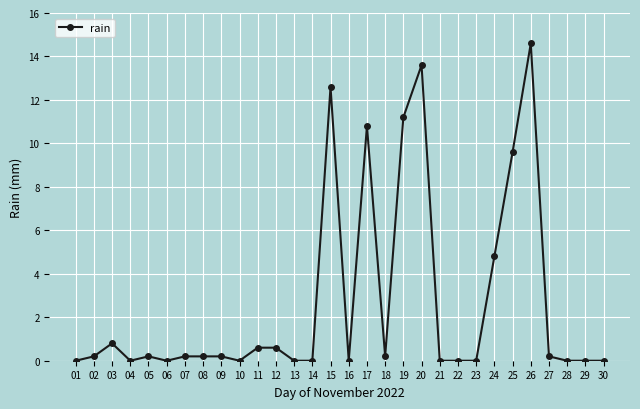

Reading left to right, extract all data points from this chart.

0.0	0.2	0.8	0.0	0.2	0.0	0.2	0.2	0.2	0.0	0.6	0.6	0.0	0.0	12.6	0.0	10.8	0.2	11.2	13.6	0.0	0.0	0.0	4.8	9.6	14.6	0.2	0.0	0.0	0.0